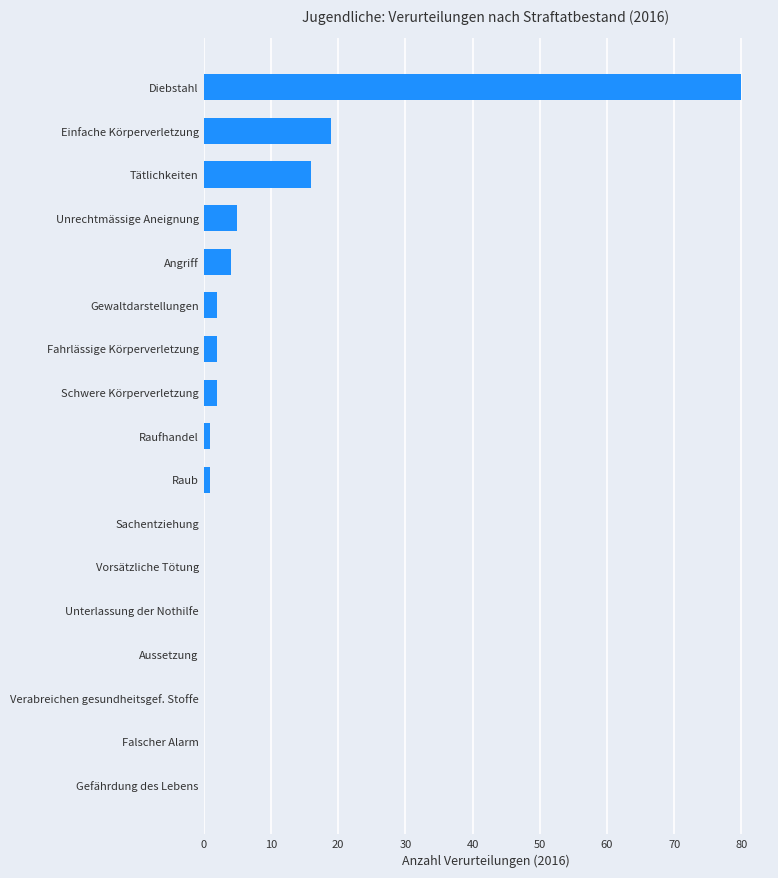

The value at Fahrlässige Körperverletzung is 2. True or false?

True